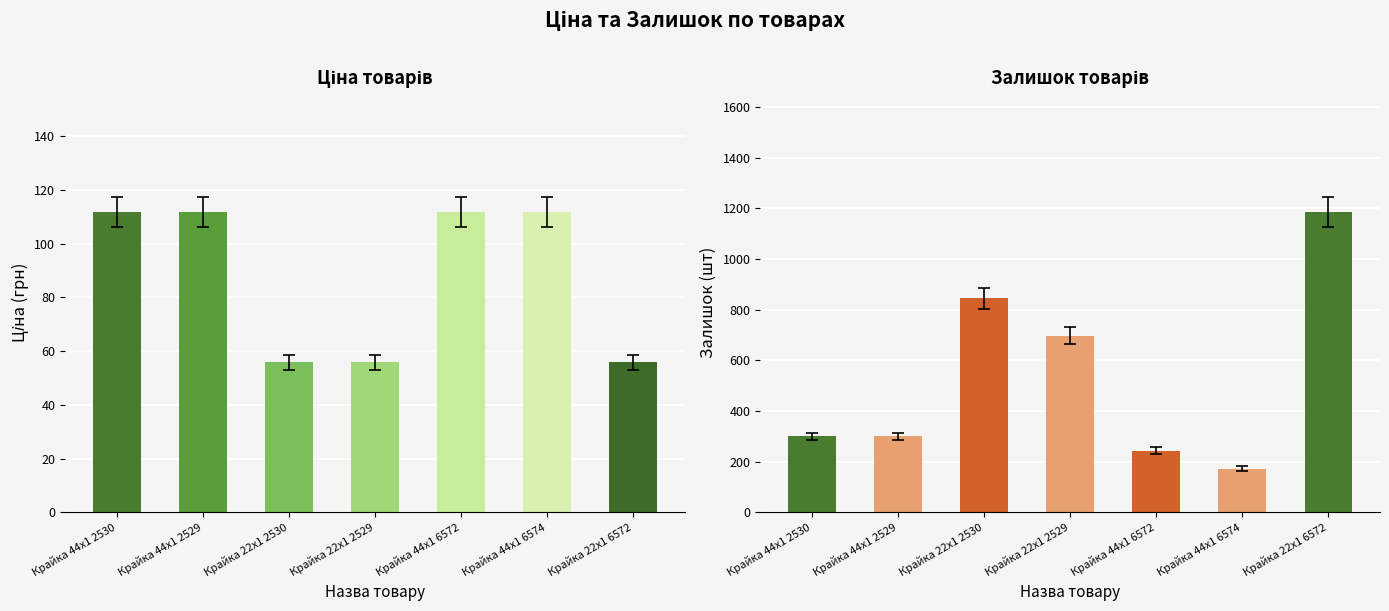

What position from the right is Крайка 22x1 2530?

5